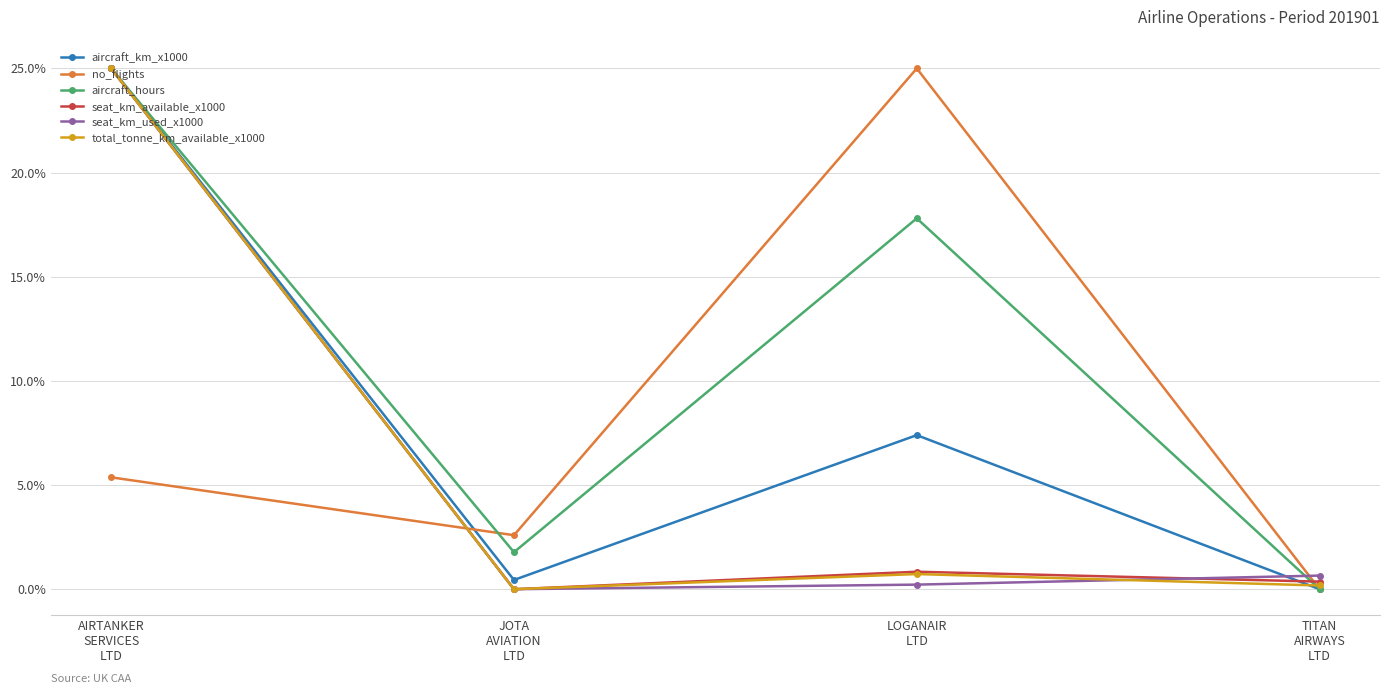

At how many categories does at least one series exceed 12?

2